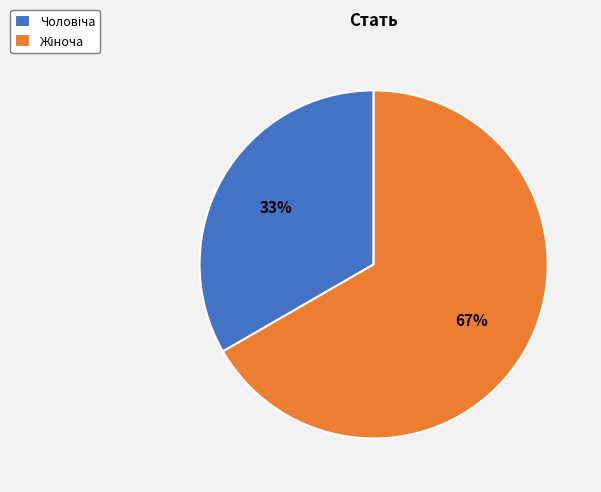

How many segments does this pie chart have?

2